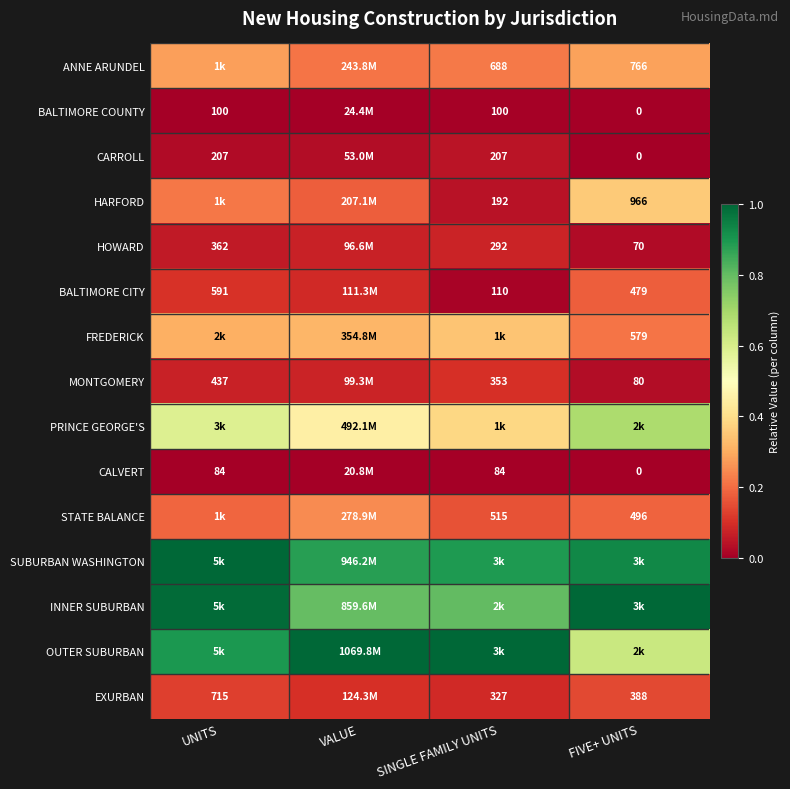

Is the value of EXURBAN at UNITS greater than the value of MONTGOMERY at SINGLE FAMILY UNITS?

Yes